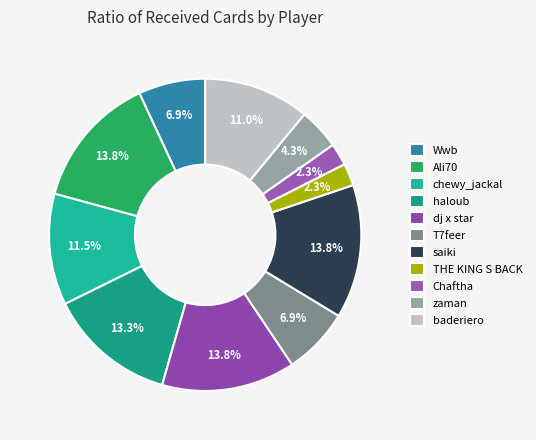

What percentage is NOT represented by Chaftha?

97.7%